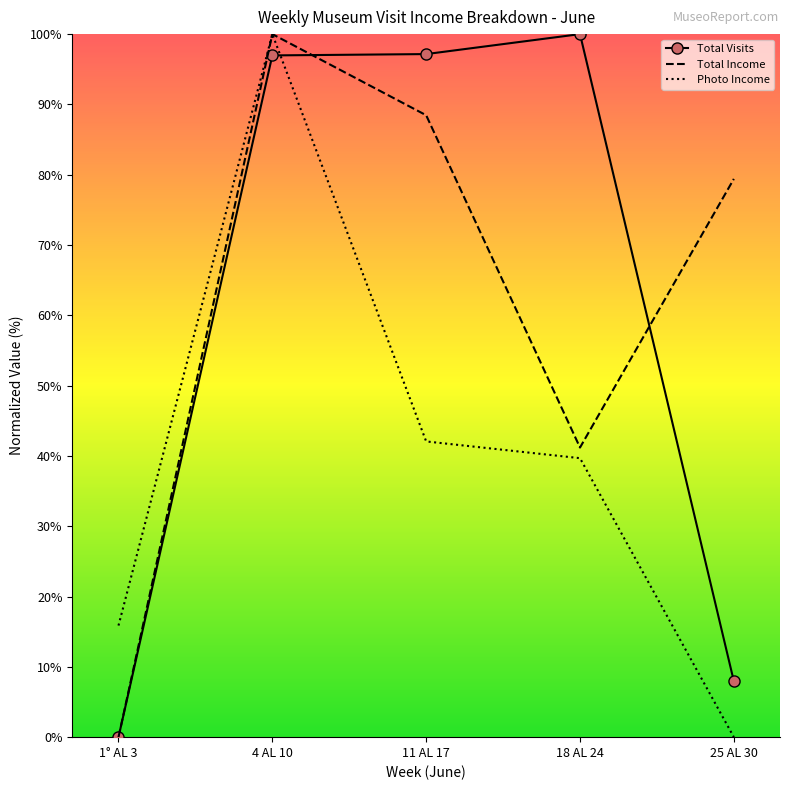

Is the value of Total Visits at 1° AL 3 greater than the value of Total Income at 18 AL 24?

No